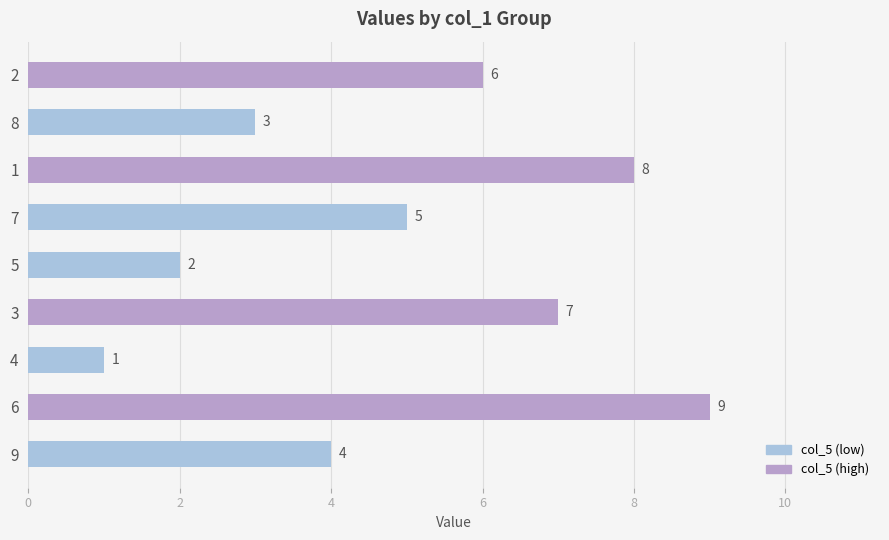

Reading bottom to top, extract all data points from this chart.

9=4	6=9	4=1	3=7	5=2	7=5	1=8	8=3	2=6